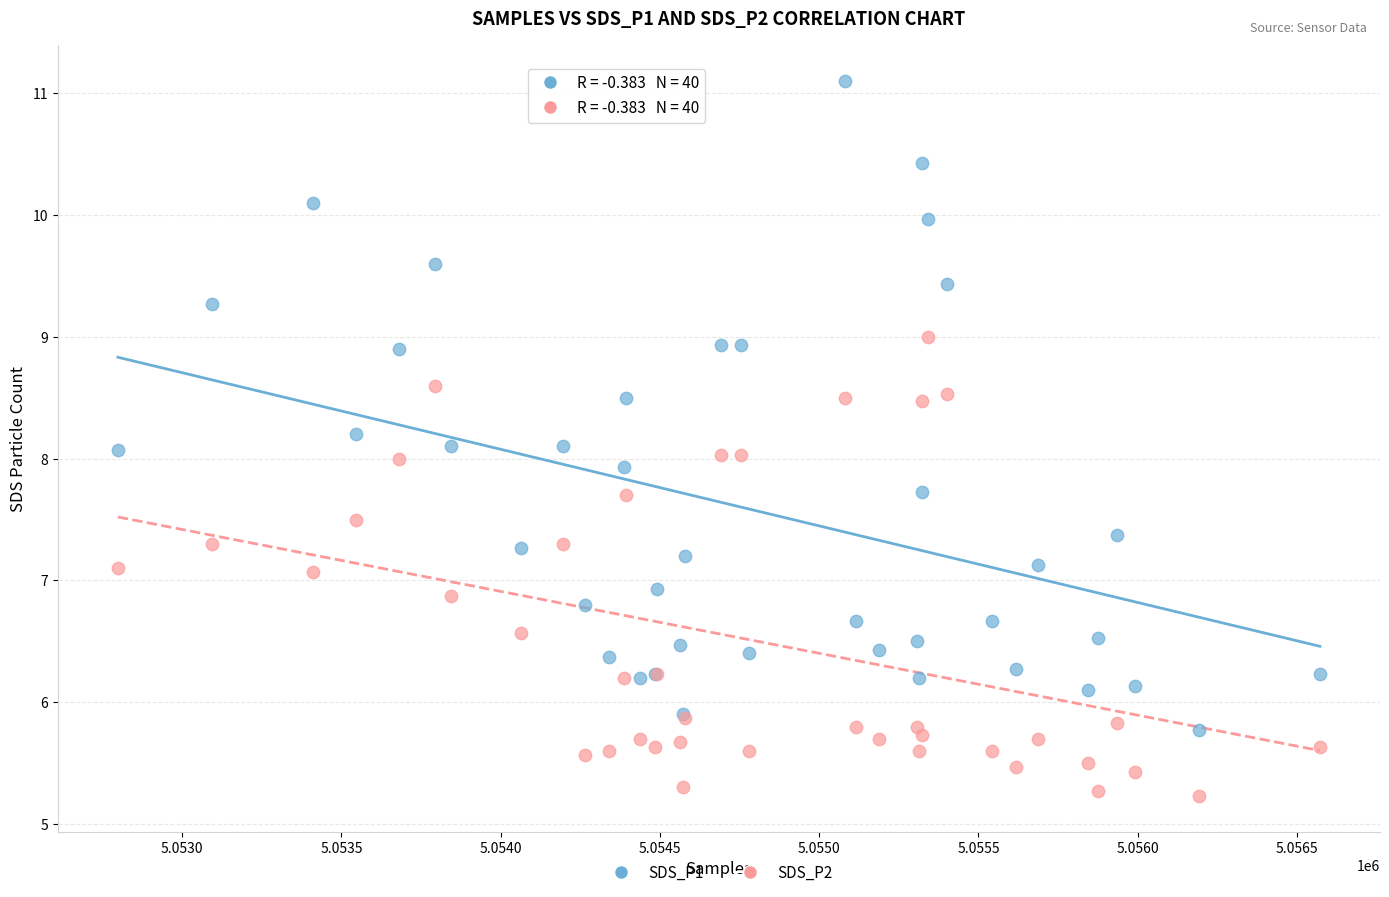

Which series reaches the minimum Y coordinate?

SDS_P2